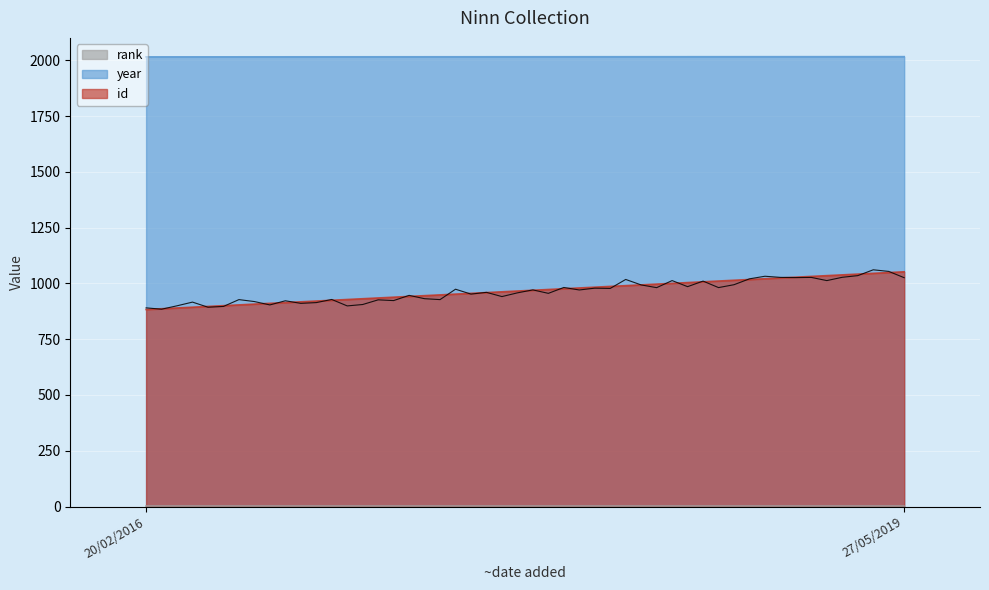

Is the value of id at 20/02/2016 greater than the value of year at 27/05/2019?

No